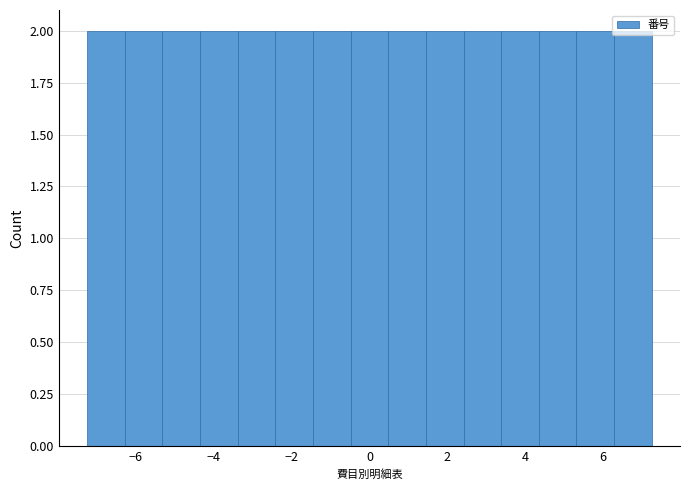

Reading left to right, transcribe this chart: for each bar, give the range it covers on the x-axis and its height. Neither the bar edges nor the heights are printed on the chart, so give them approximately, as read against the axes.

-7.2 to -6.2: 2
-6.2 to -5.4: 2
-5.4 to -4.4: 2
-4.4 to -3.4: 2
-3.4 to -2.4: 2
-2.4 to -1.4: 2
-1.4 to -0.4: 2
-0.4 to 0.4: 2
0.4 to 1.4: 2
1.4 to 2.4: 2
2.4 to 3.4: 2
3.4 to 4.4: 2
4.4 to 5.4: 2
5.4 to 6.2: 2
6.2 to 7.2: 2